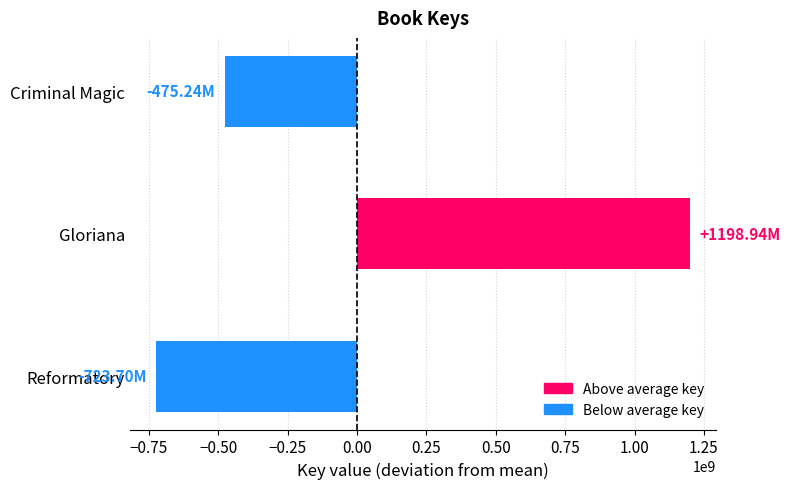

Where is the data nearest to the value 237620456?

Criminal Magic